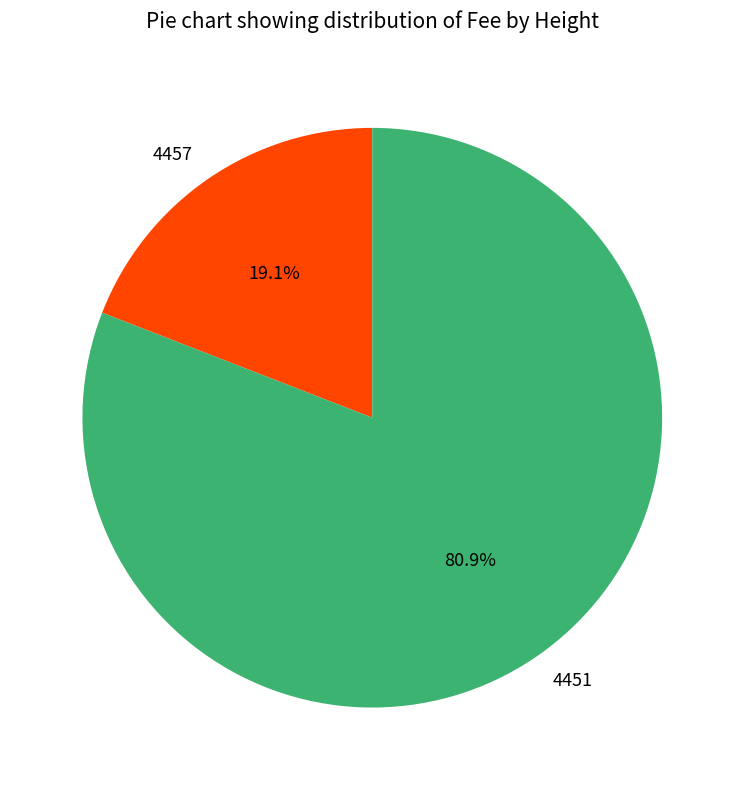

What is the largest slice in the pie chart?

4451